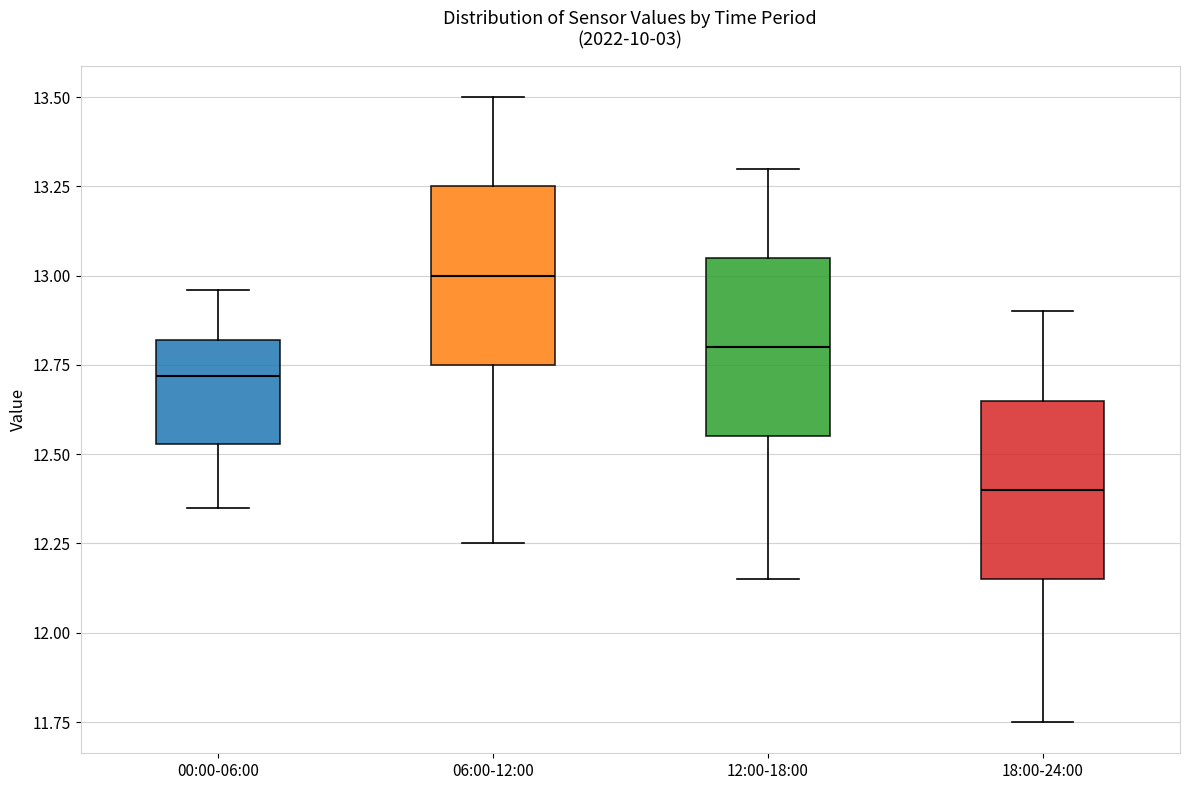

Which box has the highest median line?

06:00-12:00